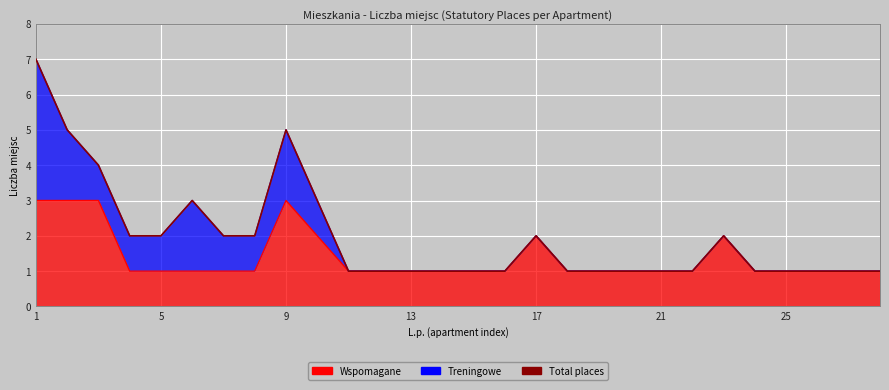

What is the smallest value displayed?

1